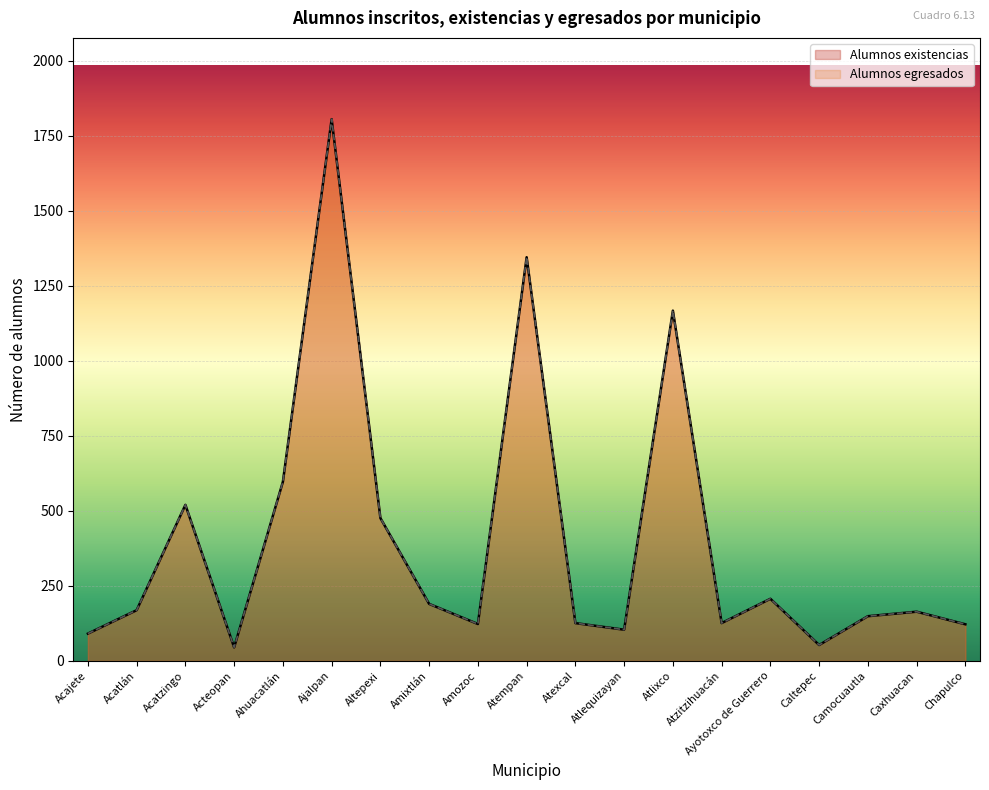

Reading left to right, list all the values displayed in this chart.

Alumnos existencias: 91	169	520	45	597	1805	476	190	123	1345	126	104	1167	126	207	53	149	164	122
Alumnos egresados: 91	169	520	45	597	1805	476	190	123	1345	126	104	1167	126	207	53	149	164	122